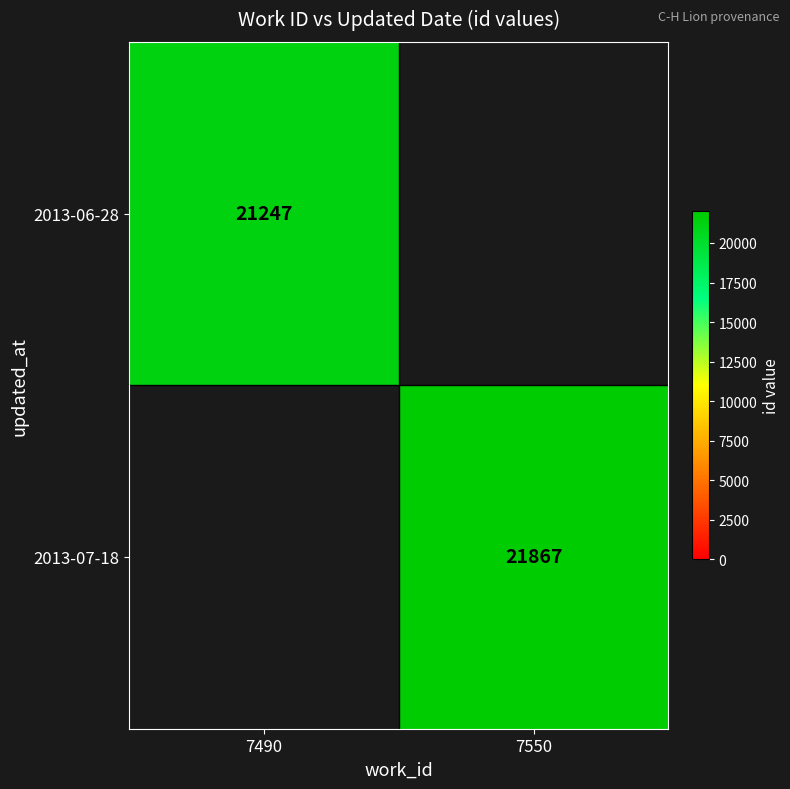

The value of 2013-07-18 at 7550 is 37308. True or false?

False